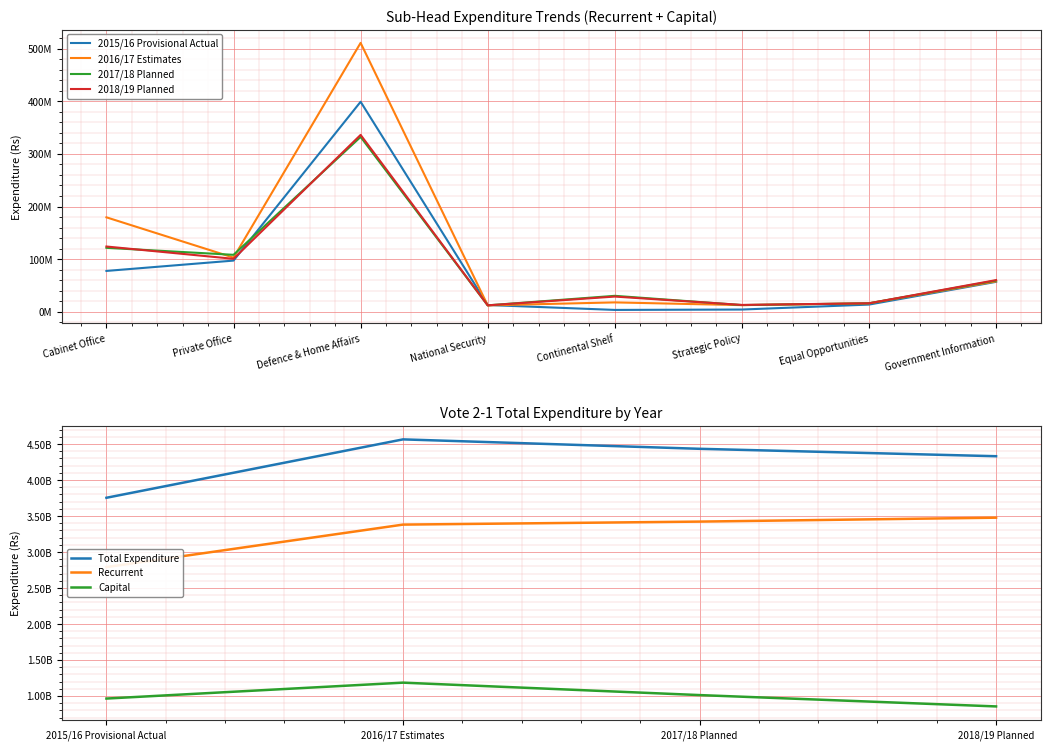

What position from the right is Equal Opportunities?

2